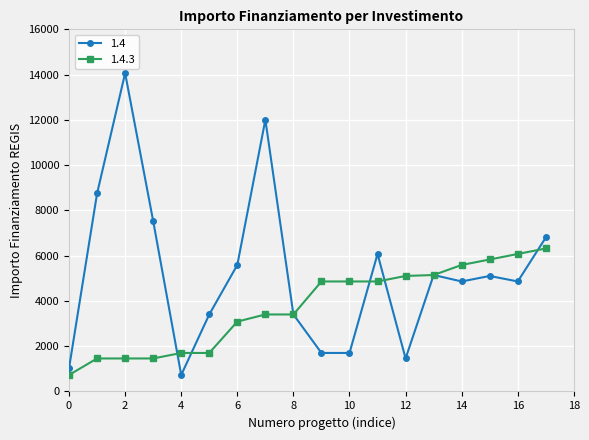

What is the value of the 1.4 point at the 5th from the left?

729